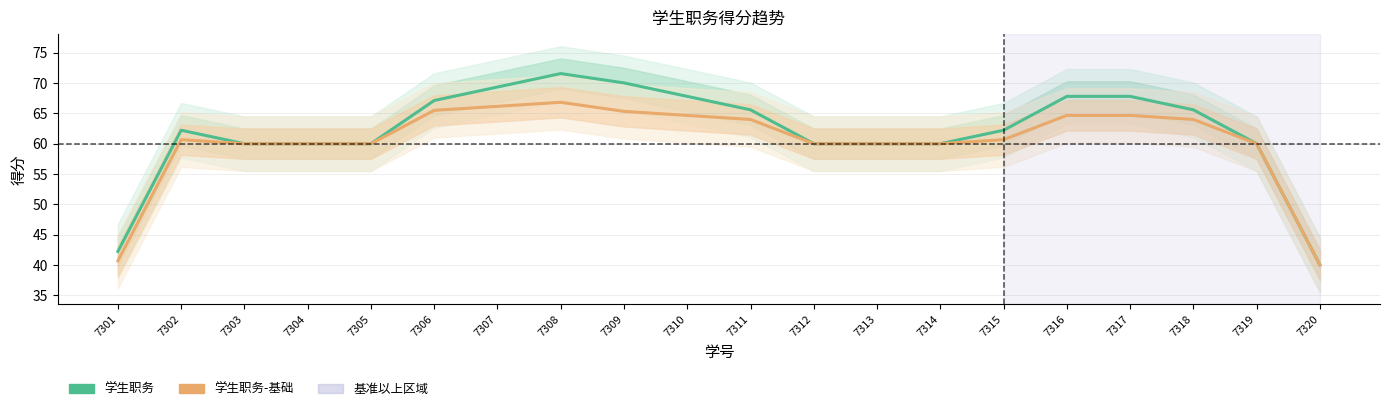

What is the difference between the 学生职务-基础 values at 7310 and 7319?

4.7